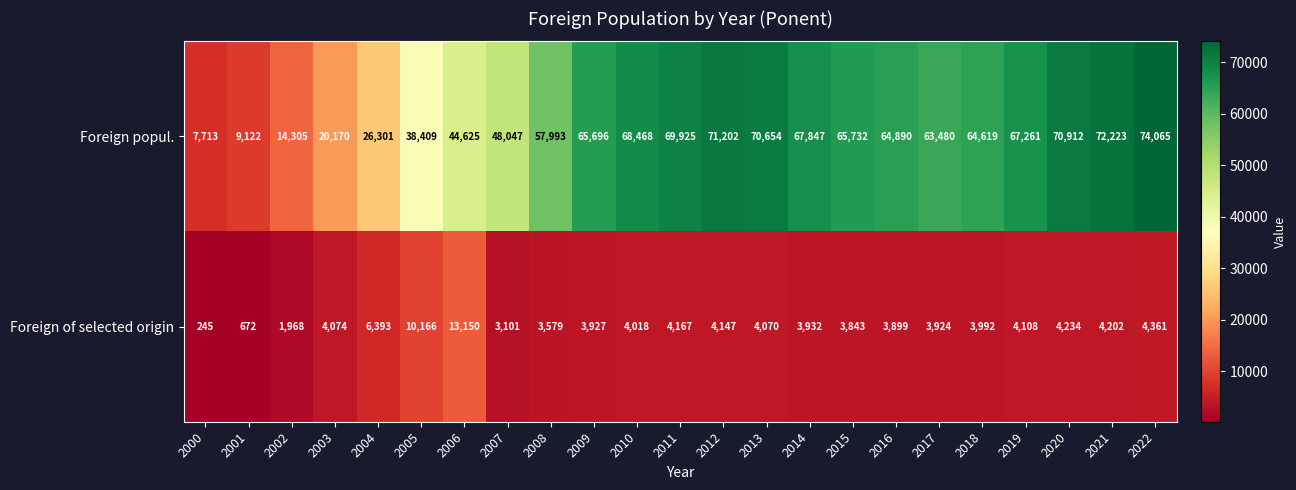

Which label corresponds to the largest value in the chart?

2022